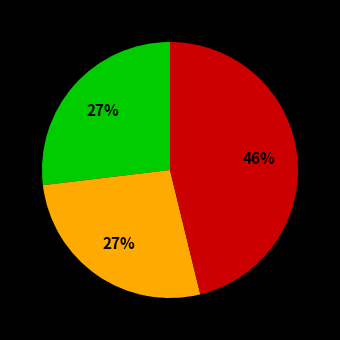

Is there a majority slice in this chart?

No